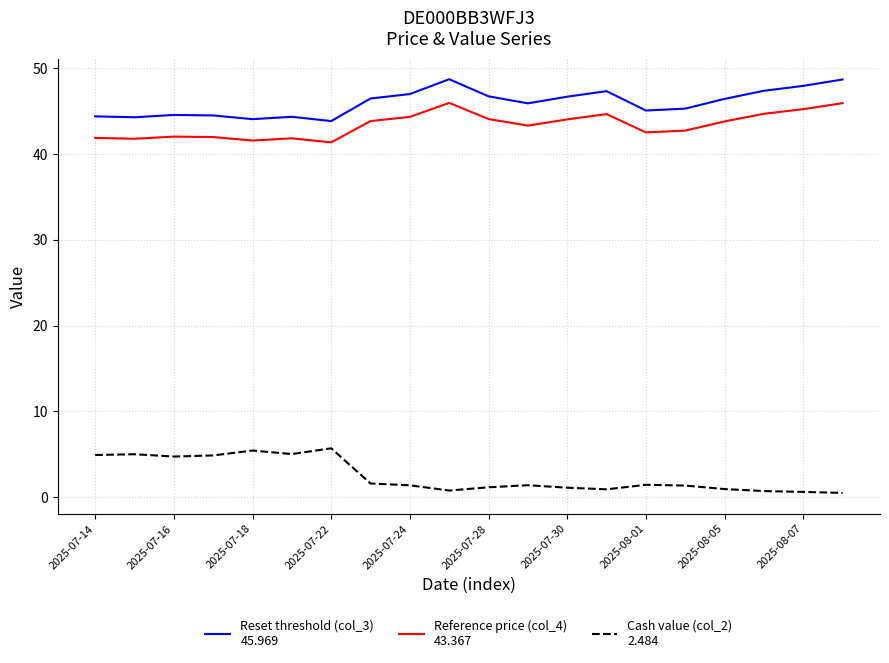

What is the greatest value displayed?

48.7